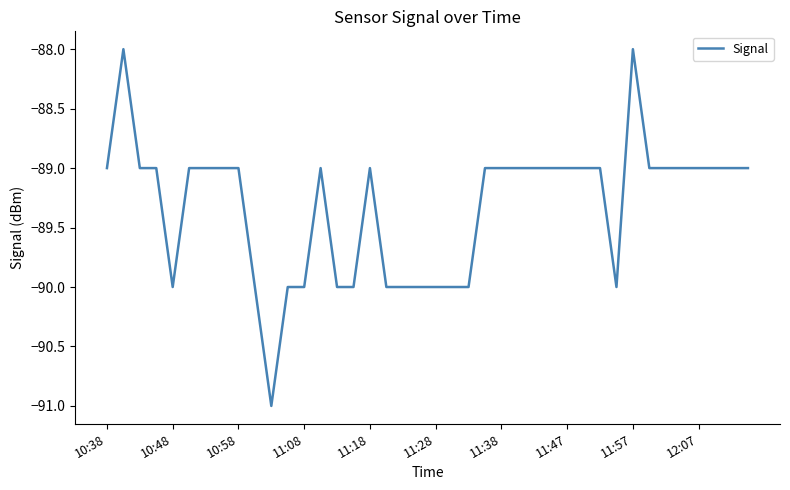

What is the smallest value displayed?

-91